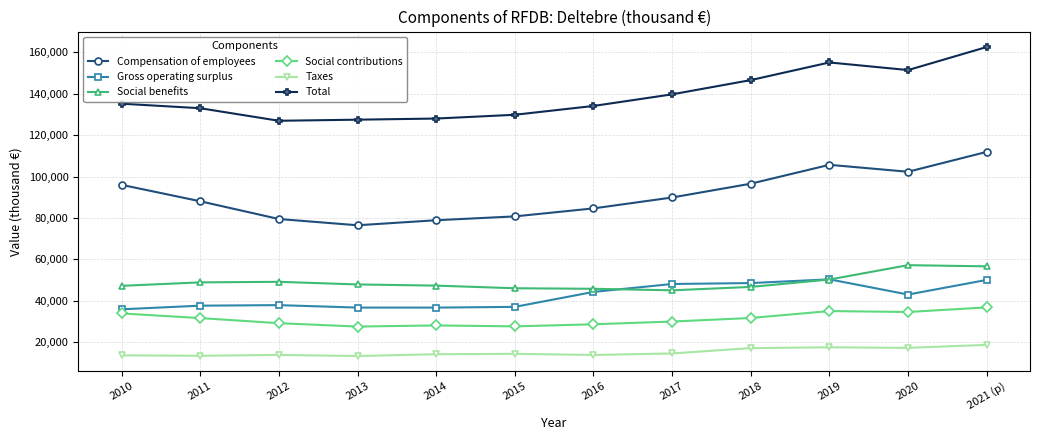

How many series are shown in this chart?

6